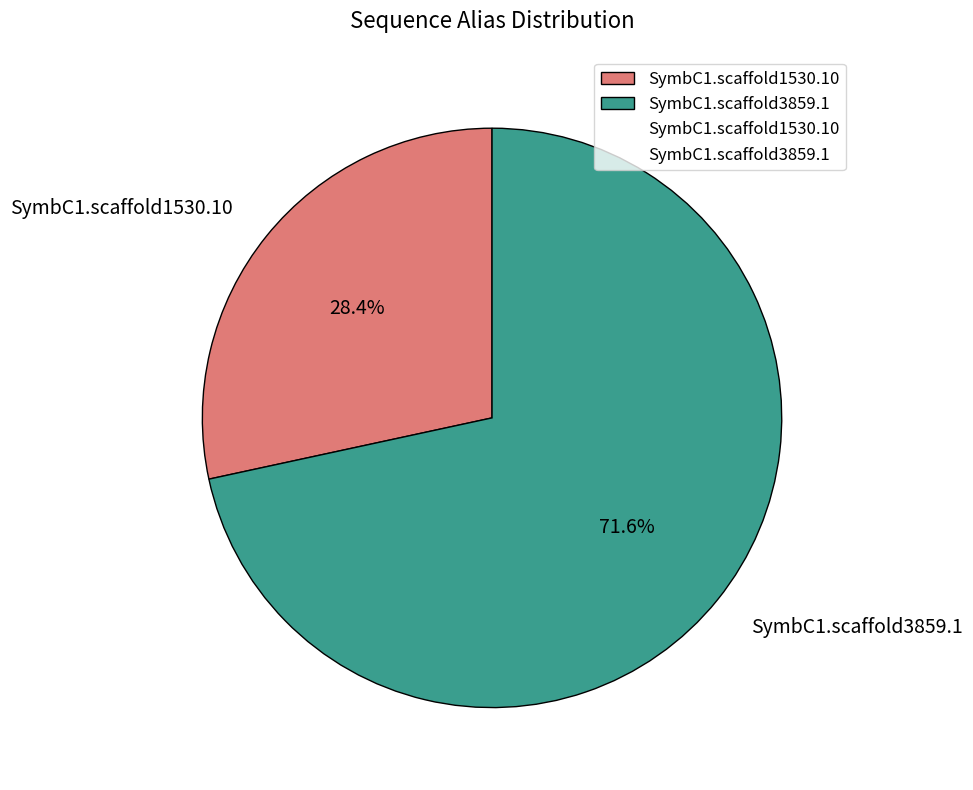

To the nearest percent, what is the difference between the largest and smallest slice percentages?

43%